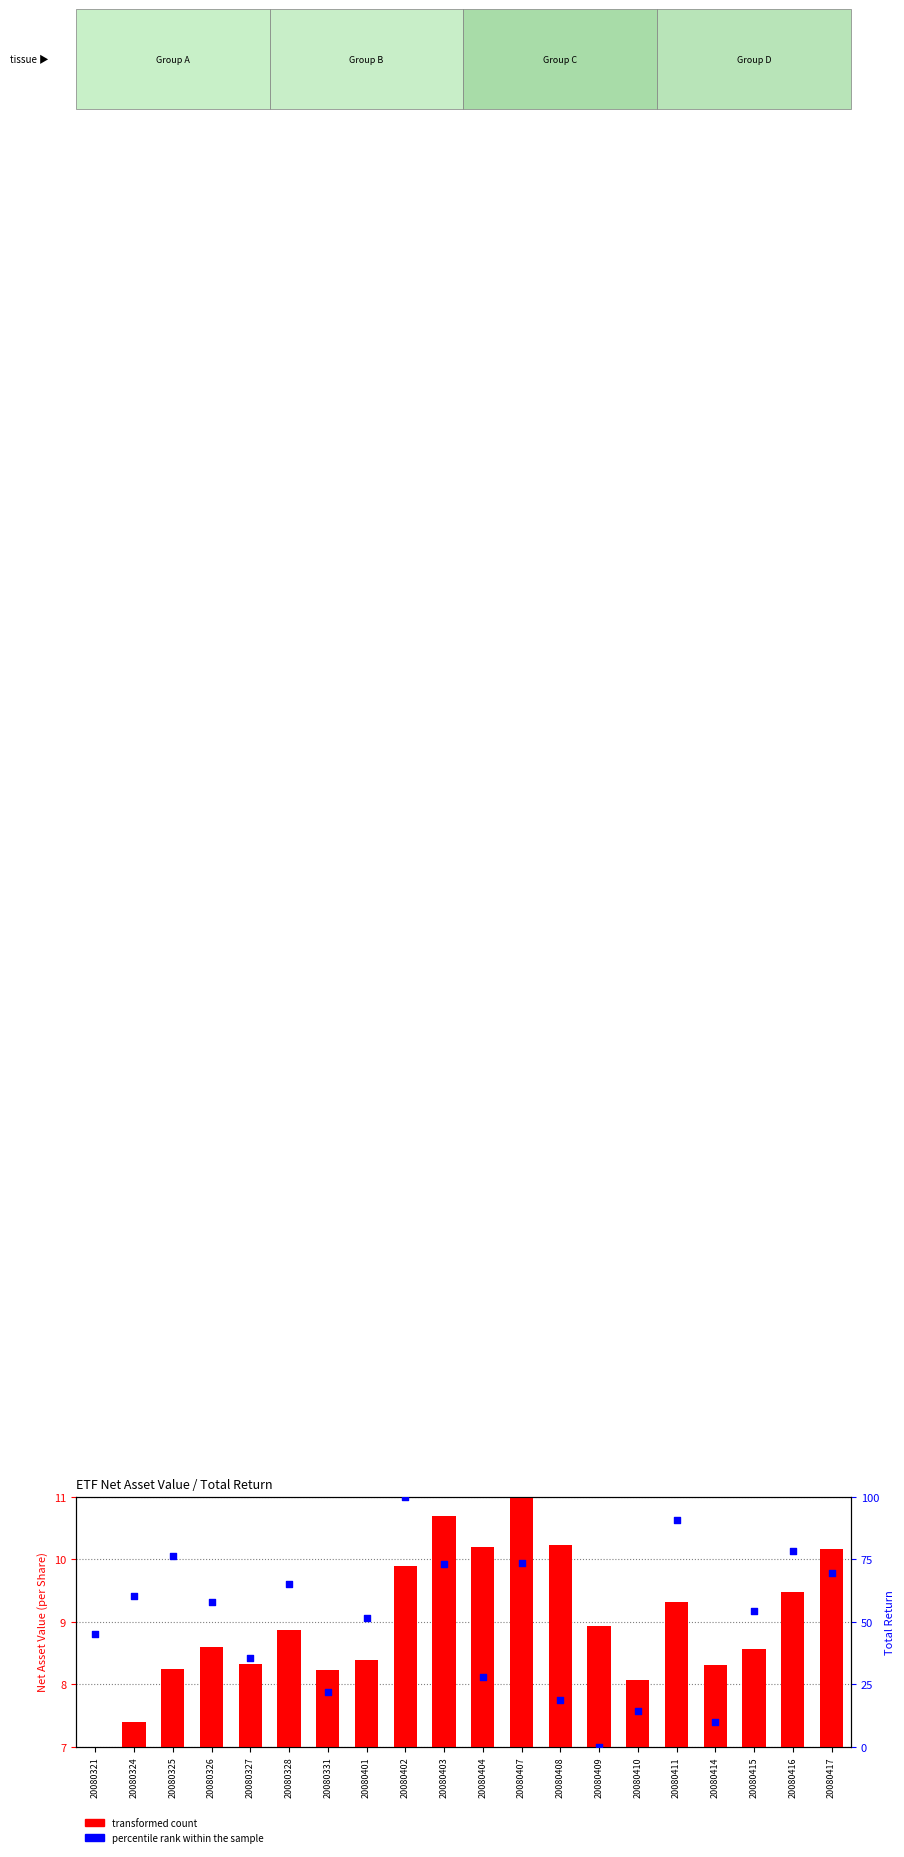

At which category is the sum across all series the highest?

20080402